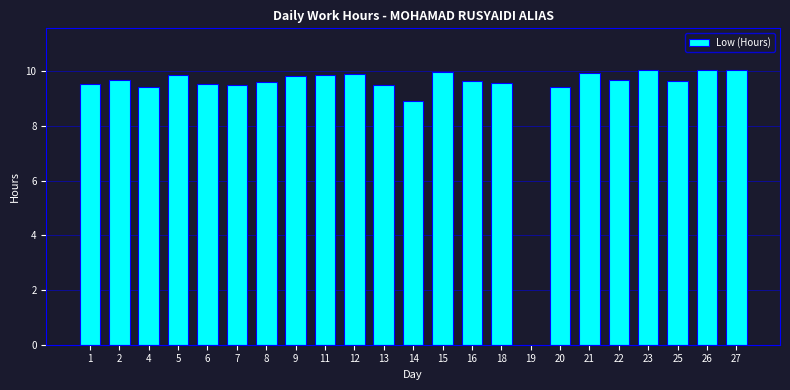

Approximately how many times larger is the value at 20 compared to 7?

1.0